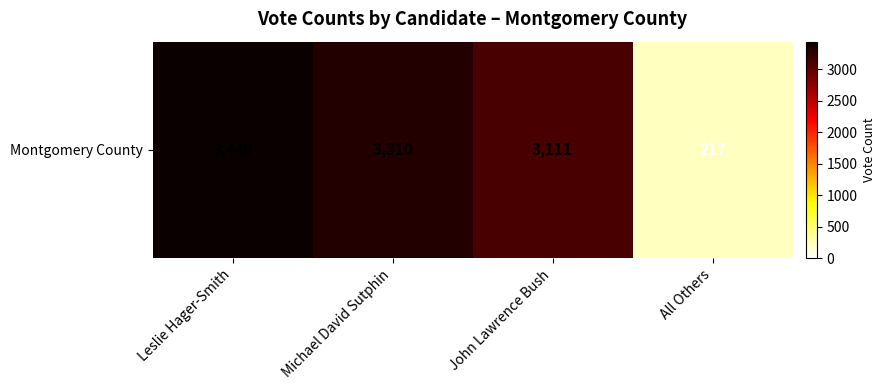

What is the sum of all values?

10078